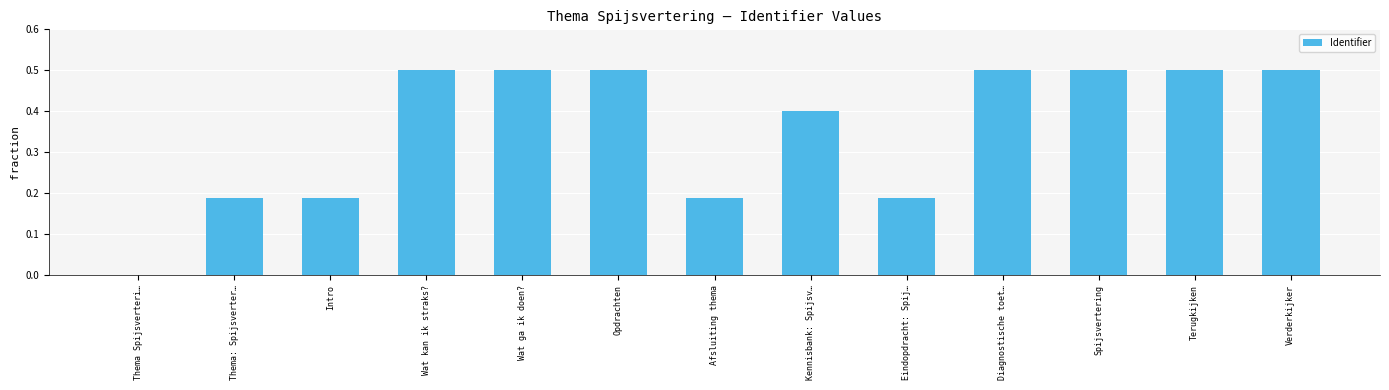

How many values are between 0 and 1?

13